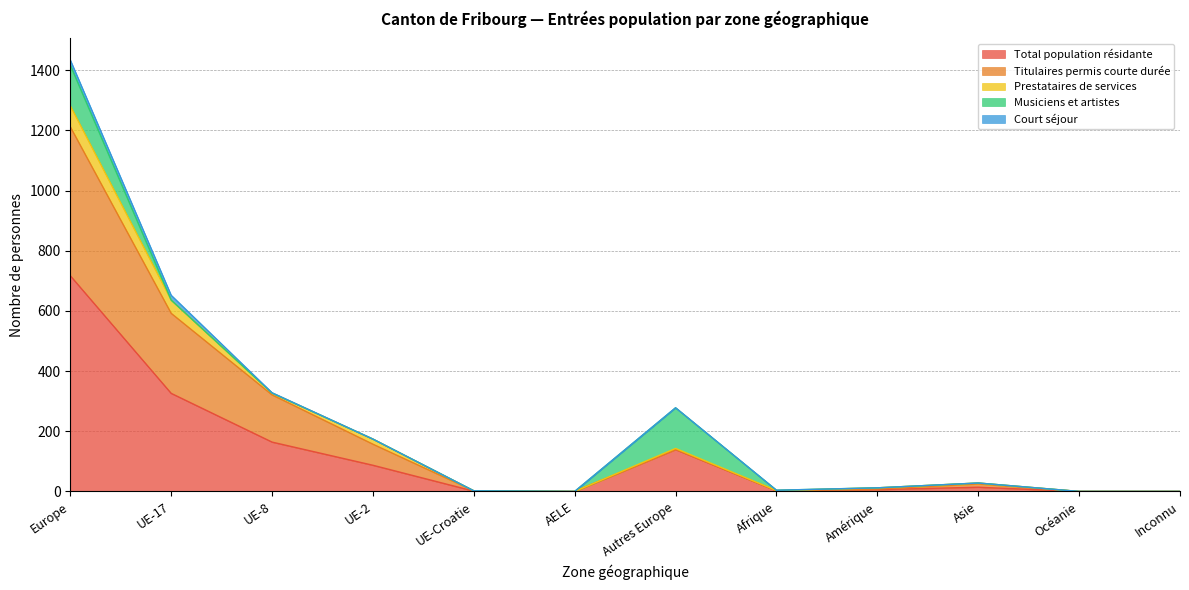

In Titulaires permis courte durée, how many points are higher than both neighbors (excluding endpoints)?

2